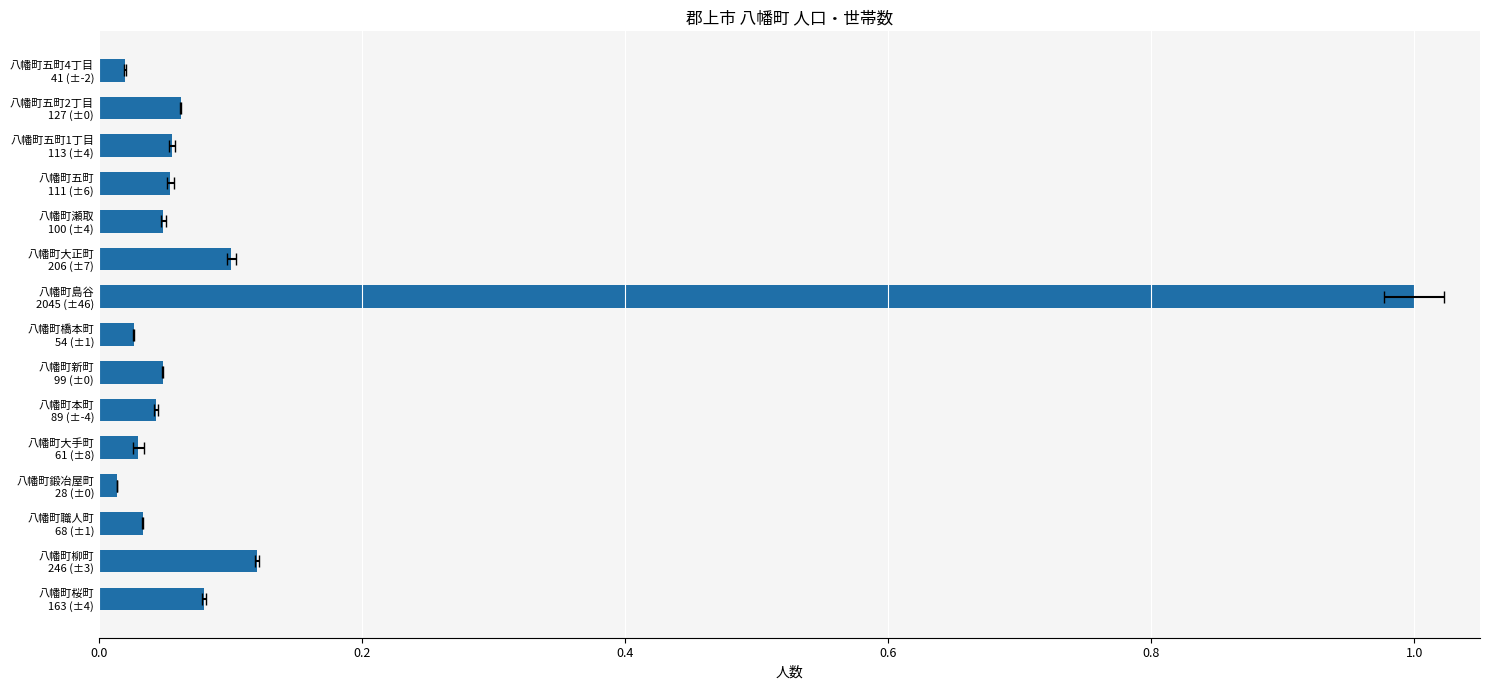

Are the bars grouped side by side (vs. stacked)?

No